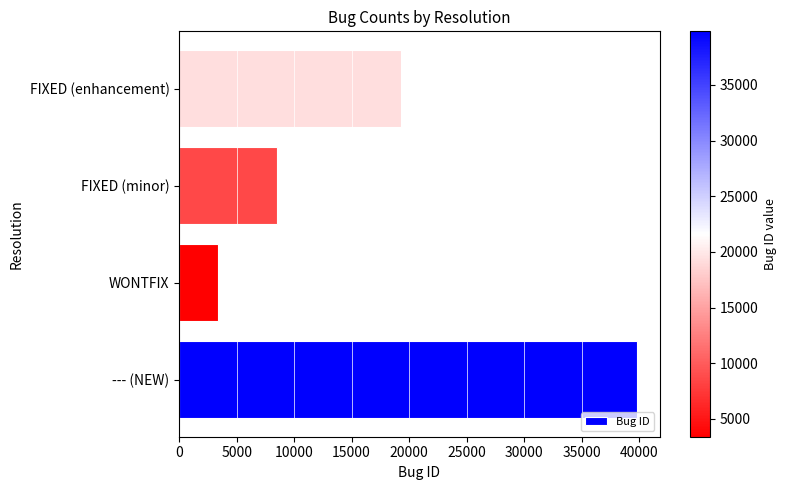

True or false: the data shows 39820 at --- (NEW).

True